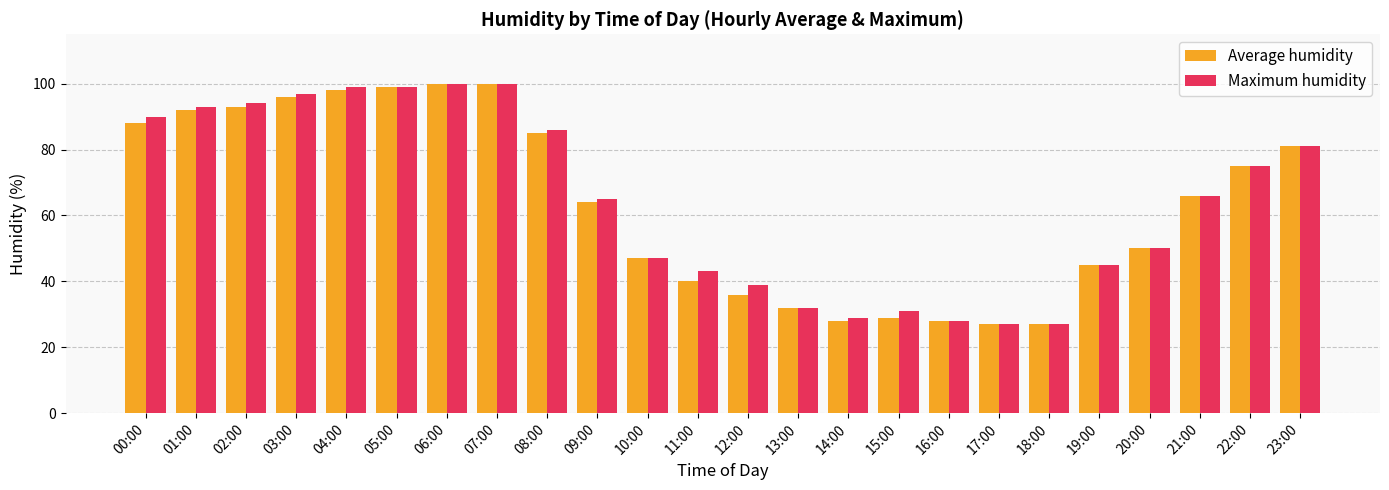

What is the maximum value for Average humidity?

100